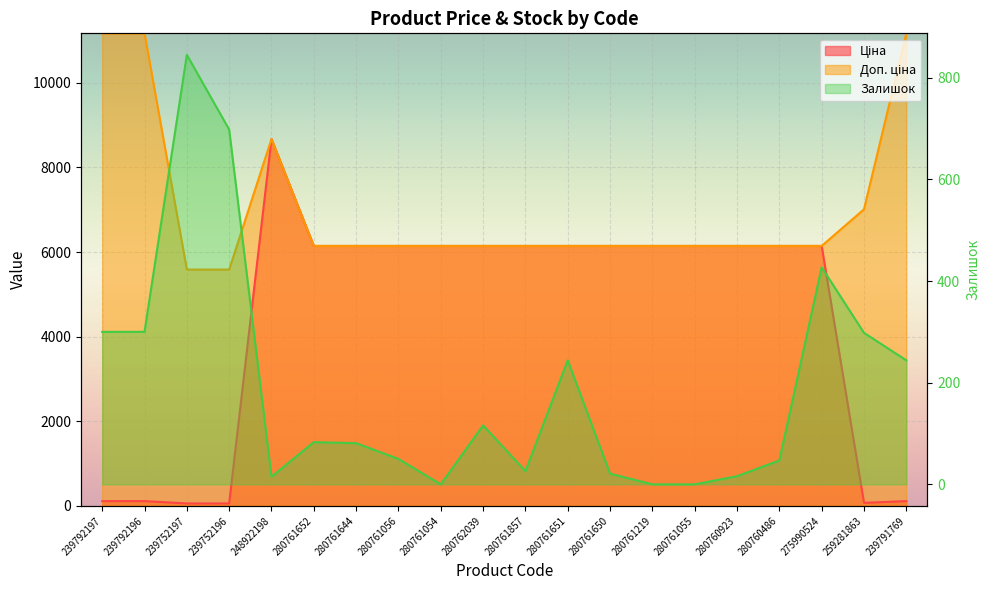

The Доп. ціна series shows 6143.2 at 280761652. True or false?

True